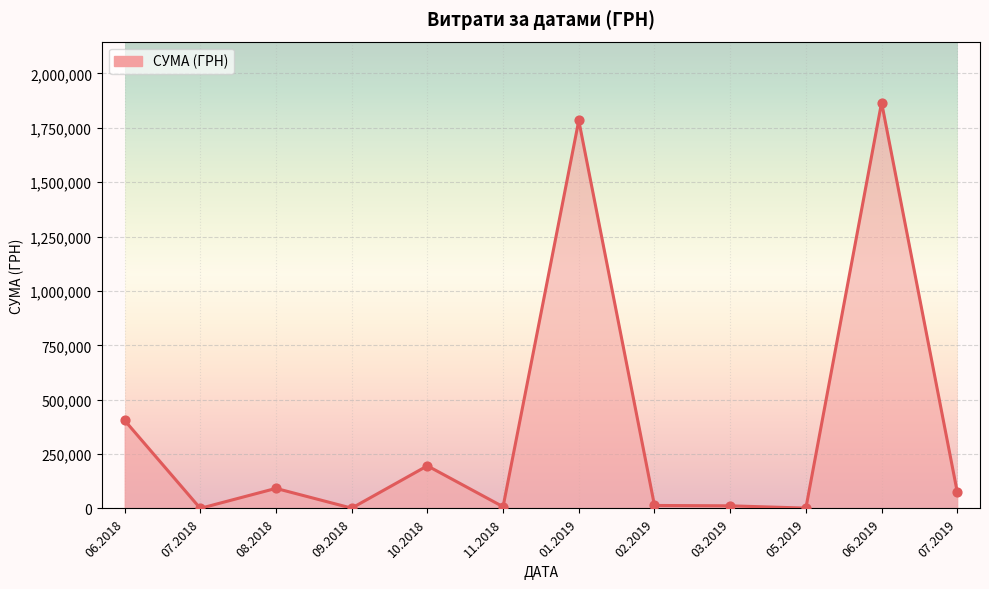

Between 01.2019 and 07.2019, which is larger?

01.2019